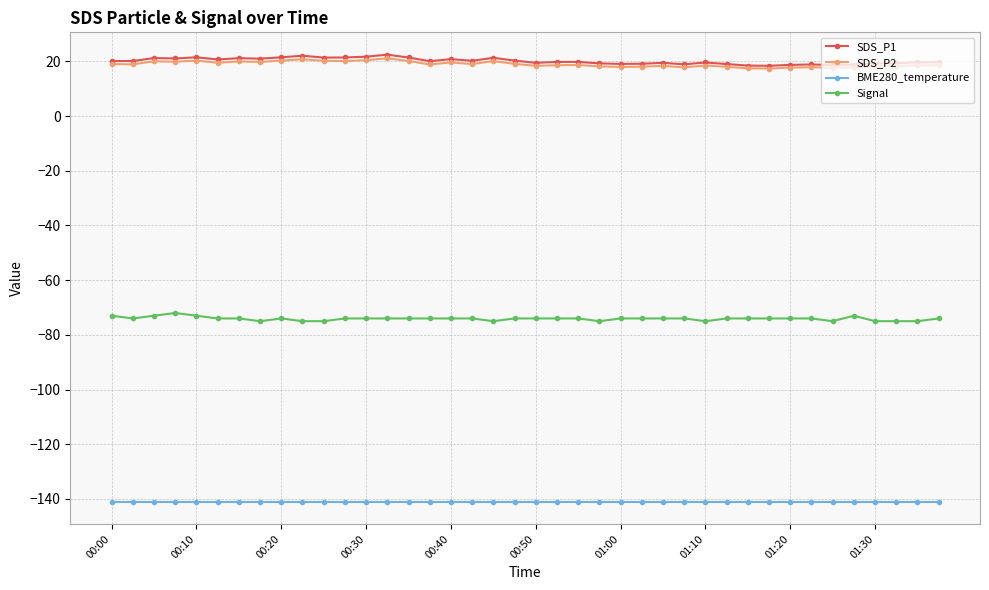

What is the value of the SDS_P2 point at the 11th from the left?

20.2